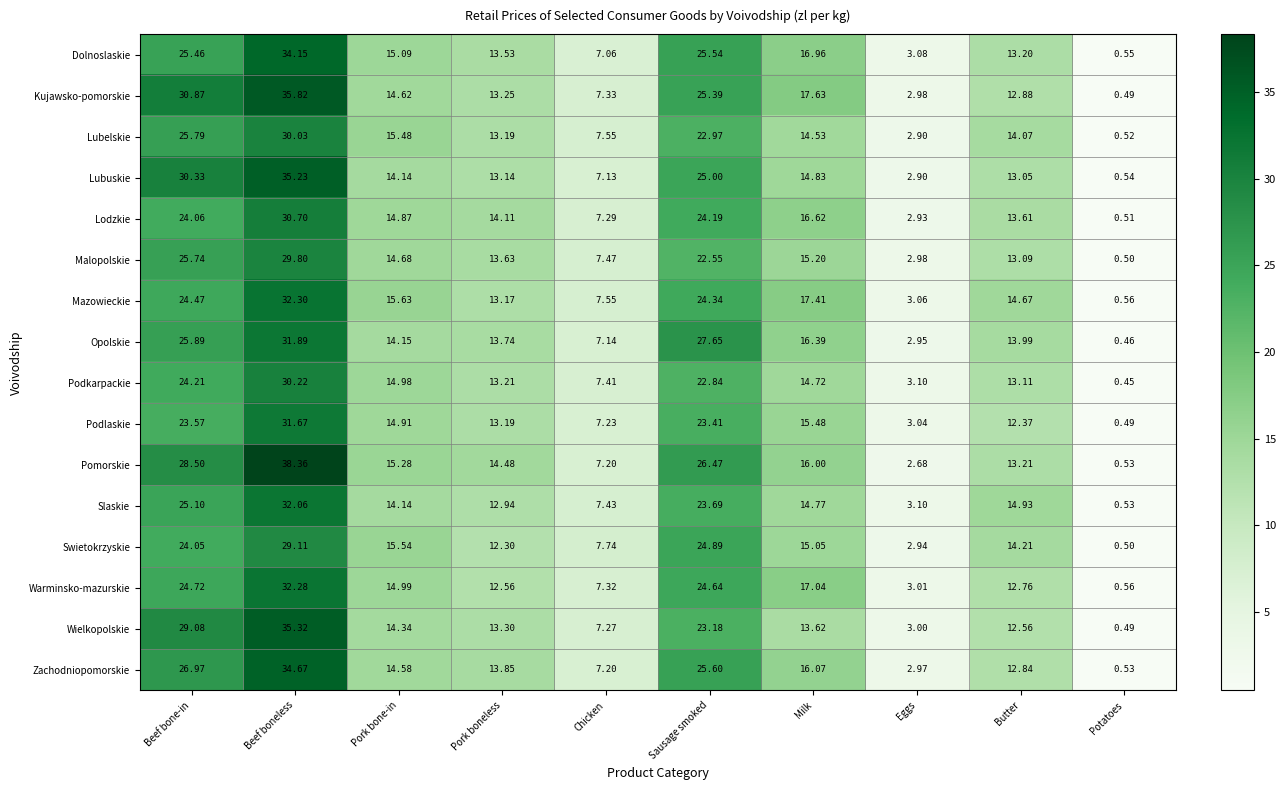

Which series has the largest total across all categories?

Pomorskie